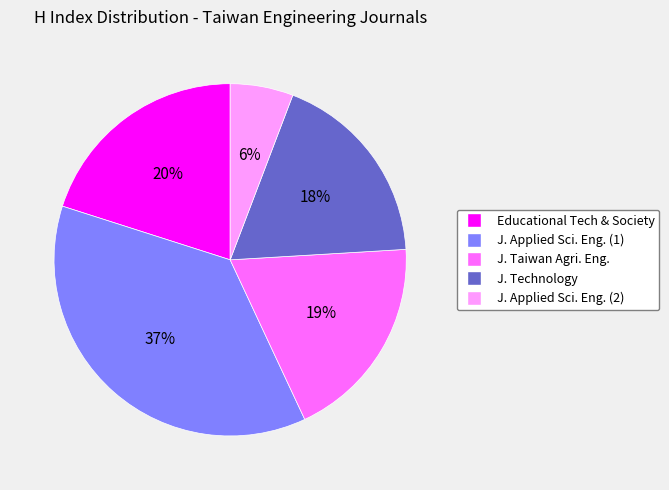

Is there any slice that represents more than half of the pie?

No